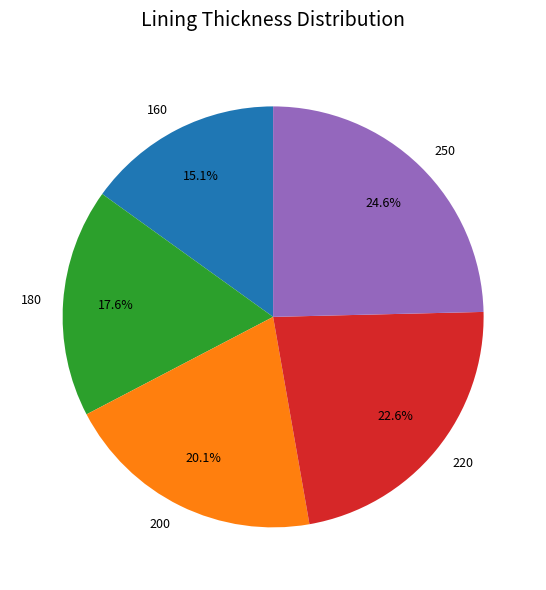

To the nearest percent, what is the combined percentage of 250 and 180?

42%